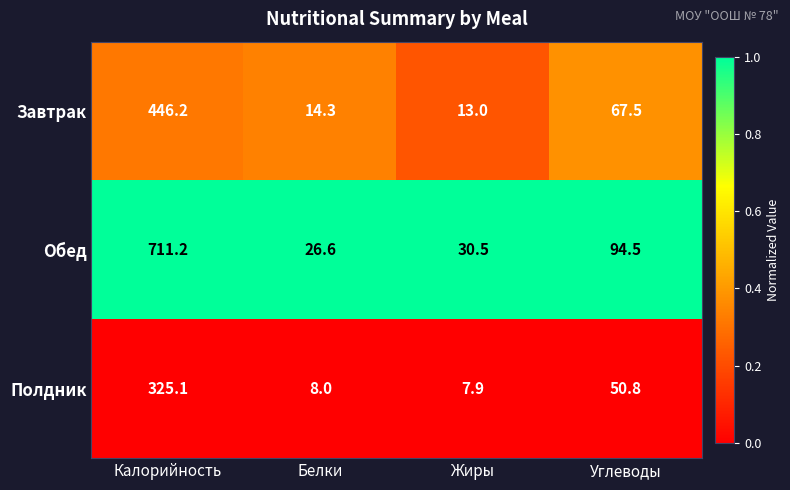

Between Белки and Жиры, which series saw the biggest shift?

Обед